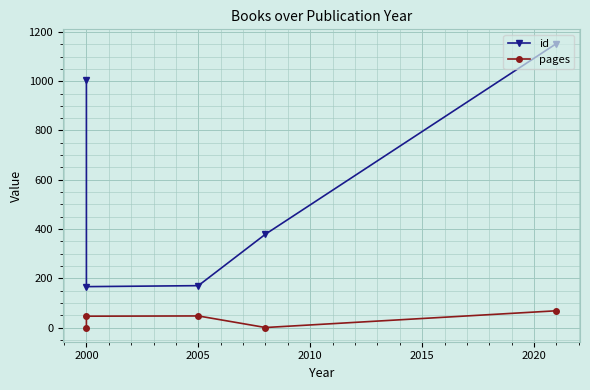

At which label does pages first exceed 46?

2005